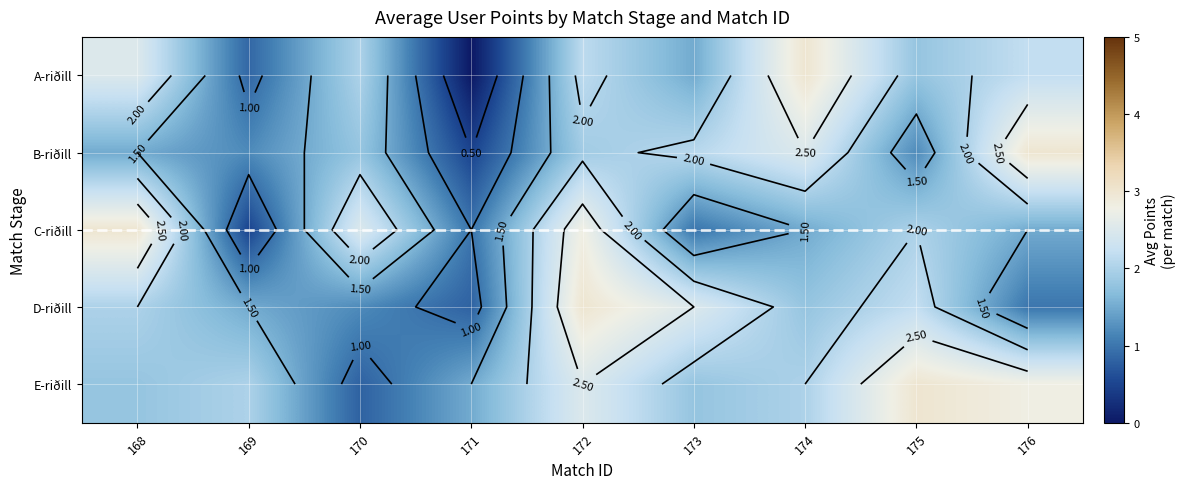

How many values in the B-riðill series are below 1?

1